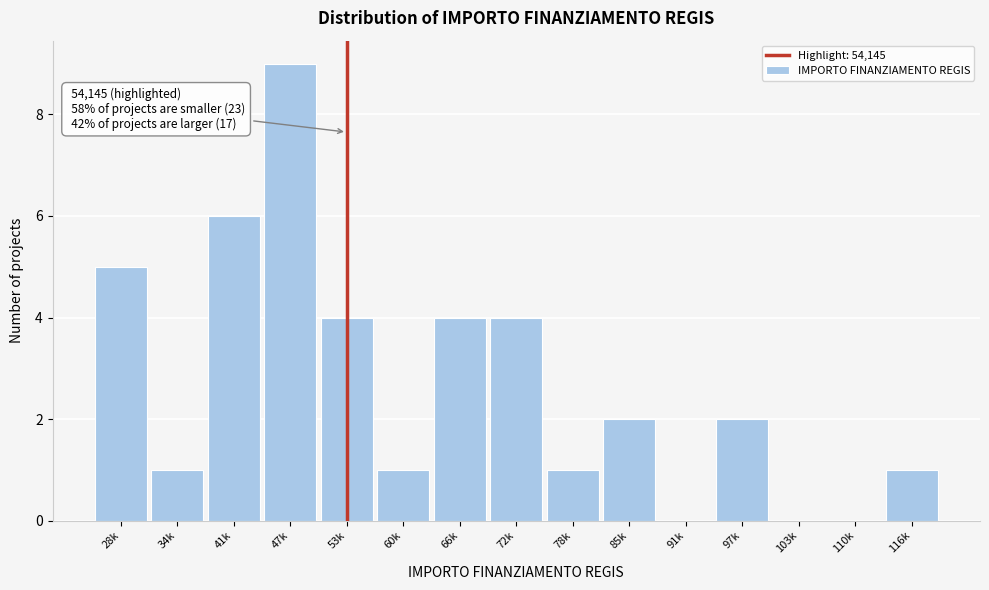

Reading left to right, extract all data points from this chart.

28k=5	34k=1	41k=6	47k=9	53k=4	60k=1	66k=4	72k=4	78k=1	85k=2	91k=0	97k=2	103k=0	110k=0	116k=1